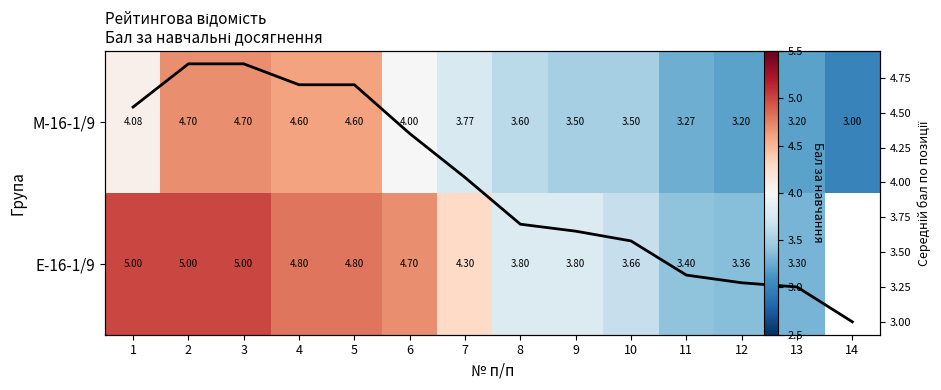

What is the lowest value of the Е-16-1/9 series?

3.3